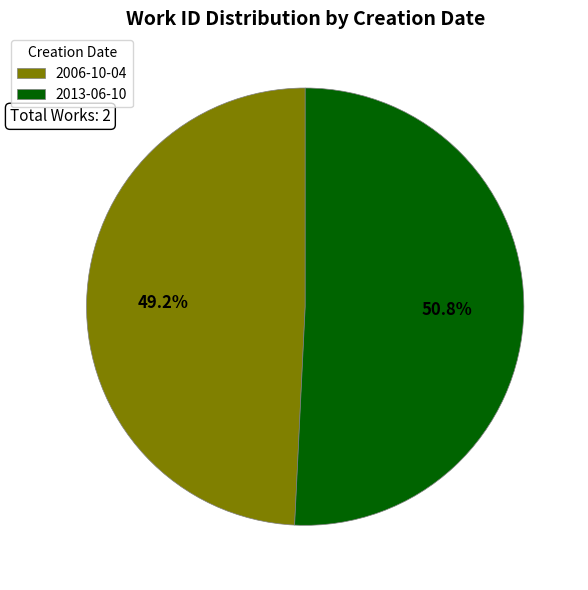

To the nearest percent, what is the combined percentage of 2006-10-04 and 2013-06-10?

100%